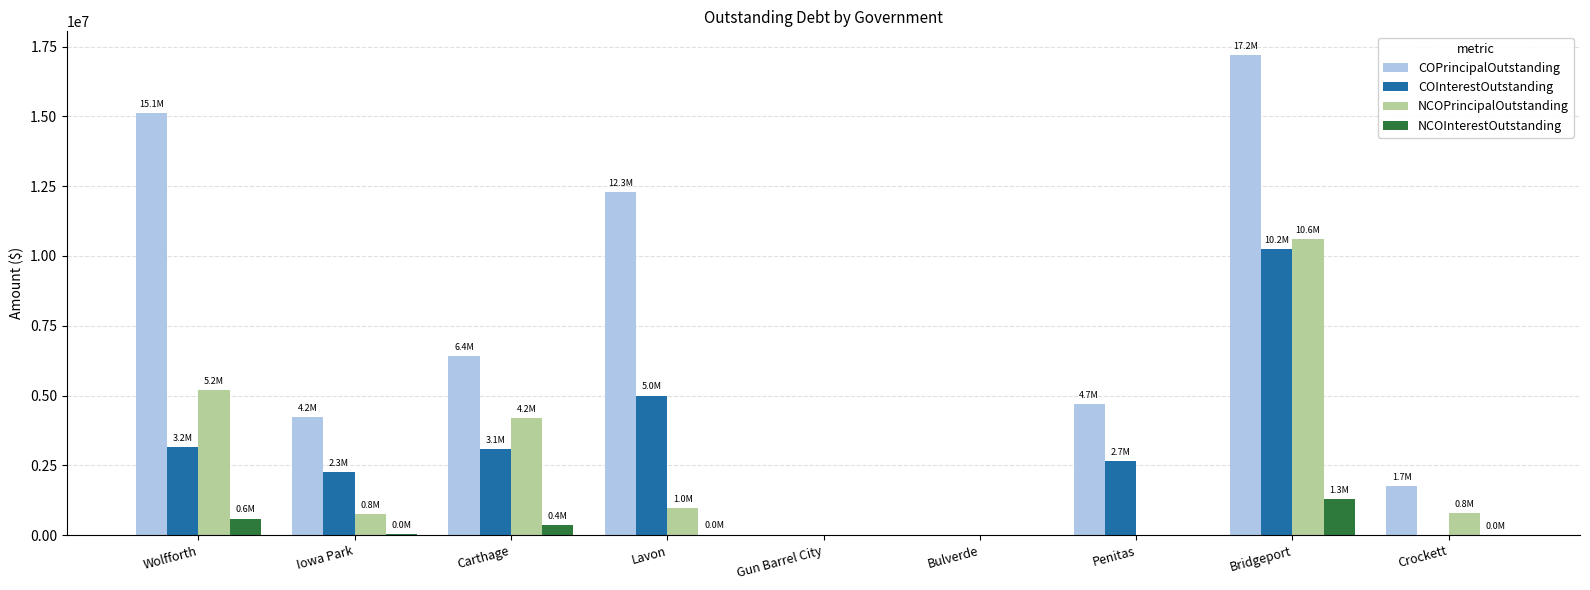

How many groups of bars are there?

9